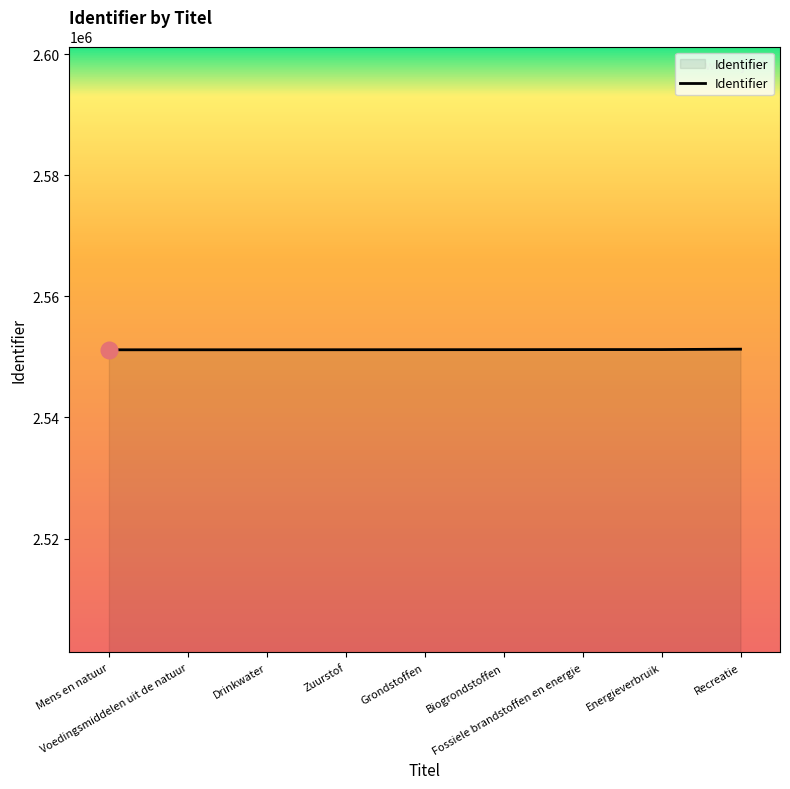

What is the sum of all values?

22960892